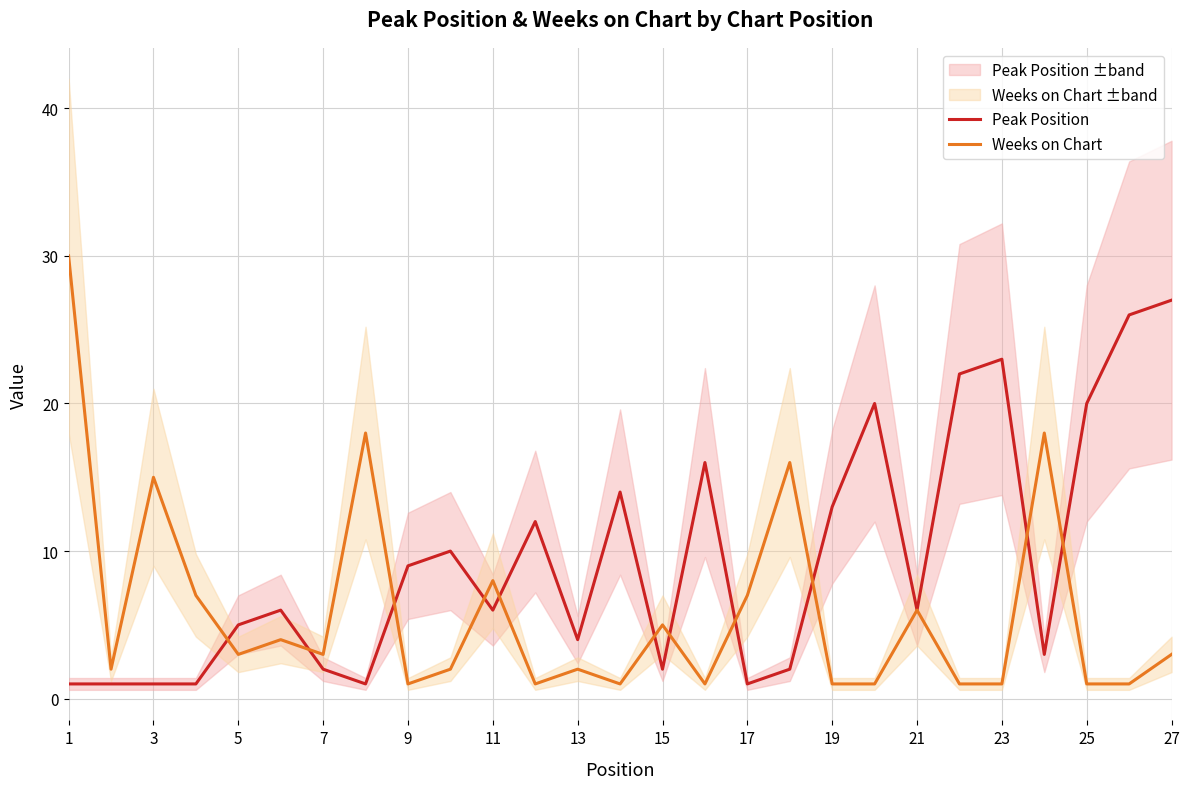

True or false: Weeks on Chart has a value of 1 at 9.

True